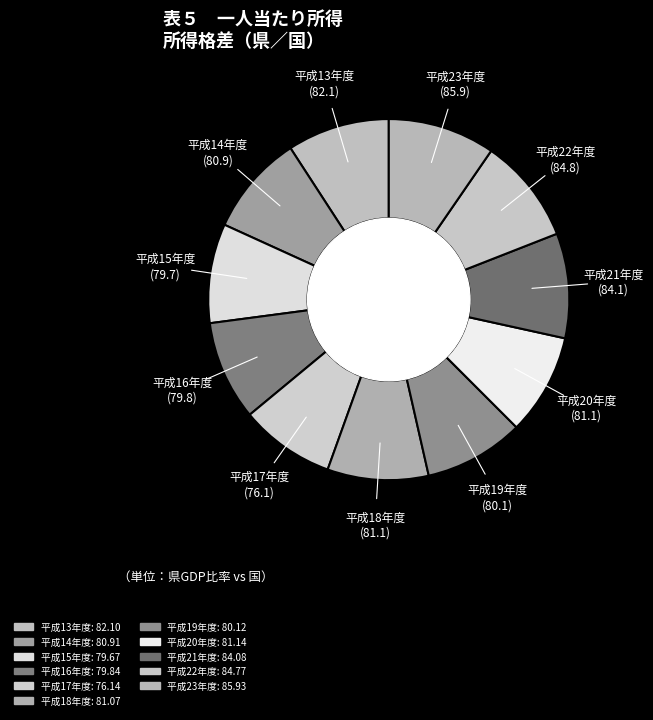

What is the ratio of the value at 平成21年度 to the value at 平成22年度?

1.0